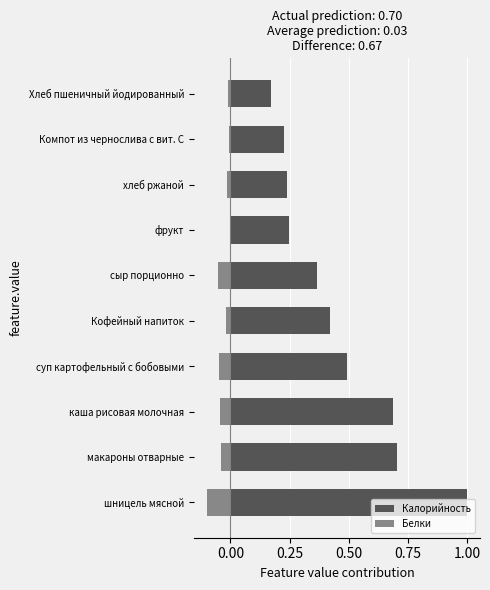

How many bars are there in each group?

2